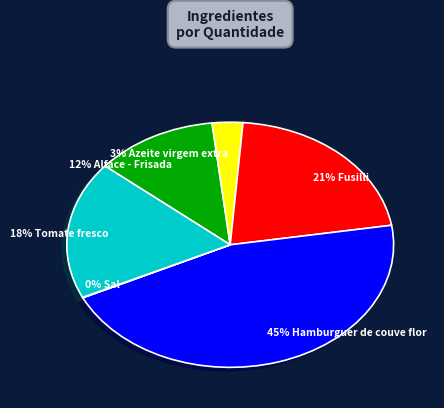

Approximately how many times larger is the value at 21% Fusilli compared to 18% Tomate fresco?

1.2